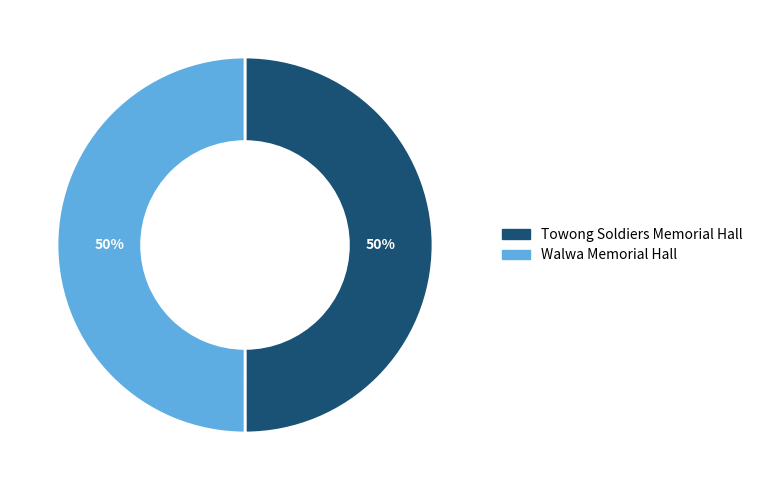

The Towong Soldiers Memorial Hall slice represents 50% of the pie. True or false?

True